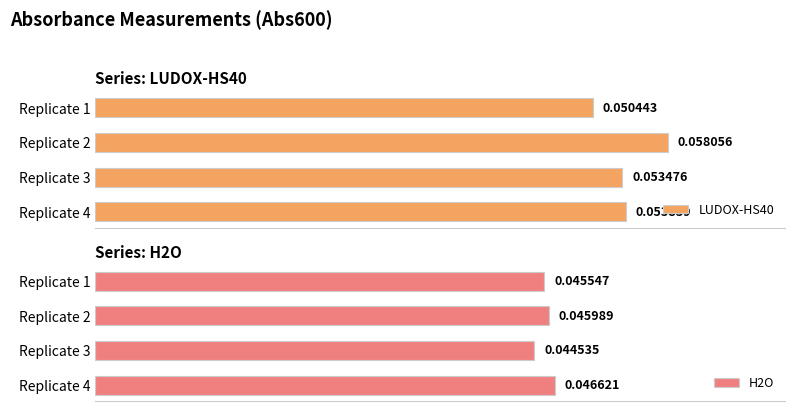

Rank the categories by LUDOX-HS40 value from highest to lowest.

Replicate 2, Replicate 4, Replicate 3, Replicate 1